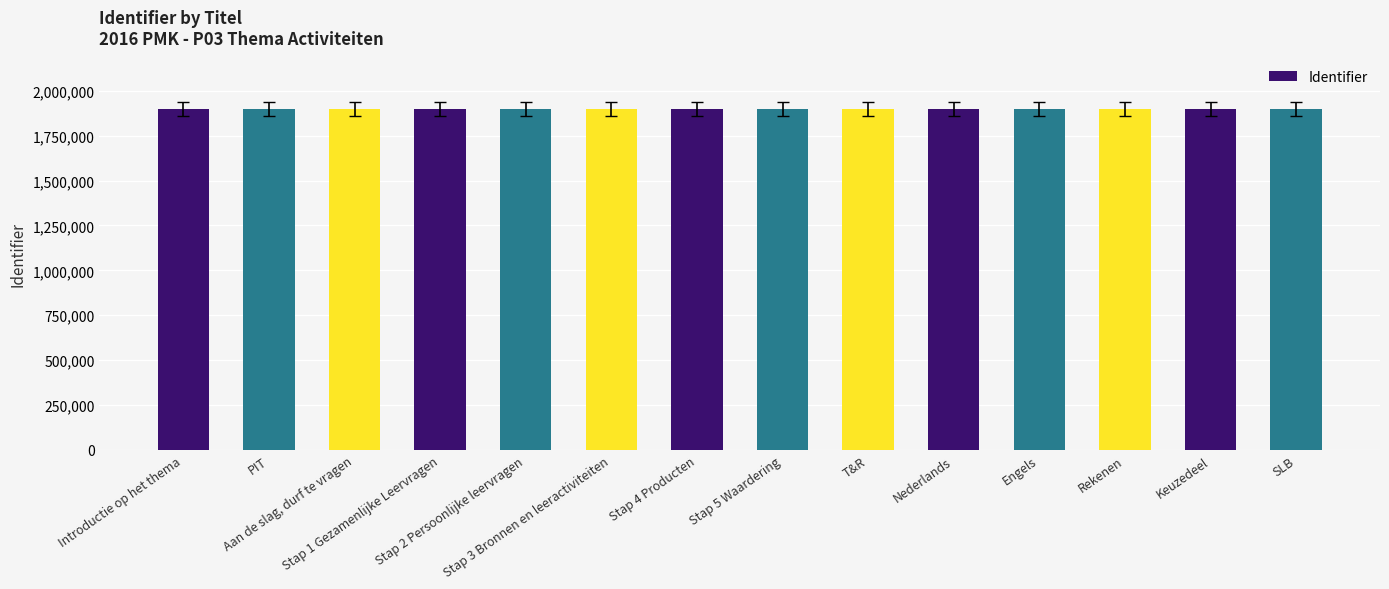

What is the sum of all values?

26590746